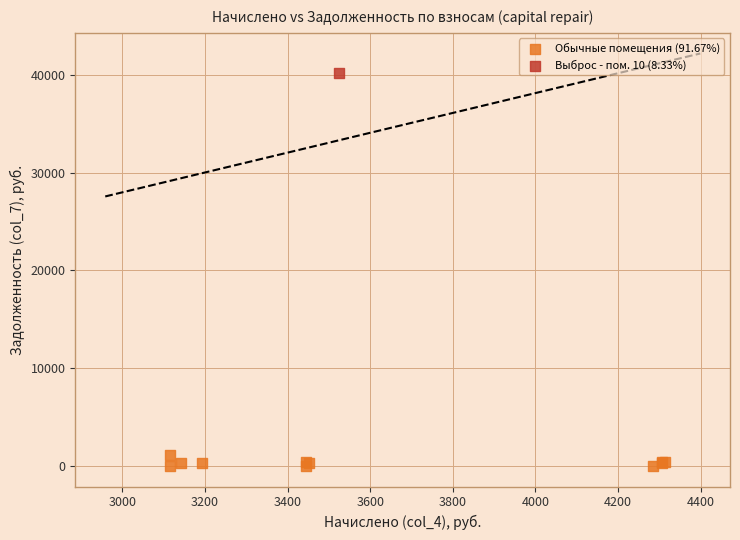

What are all the series names shown in the legend?

Обычные помещения (91.67%), Выброс - пом. 10 (8.33%)